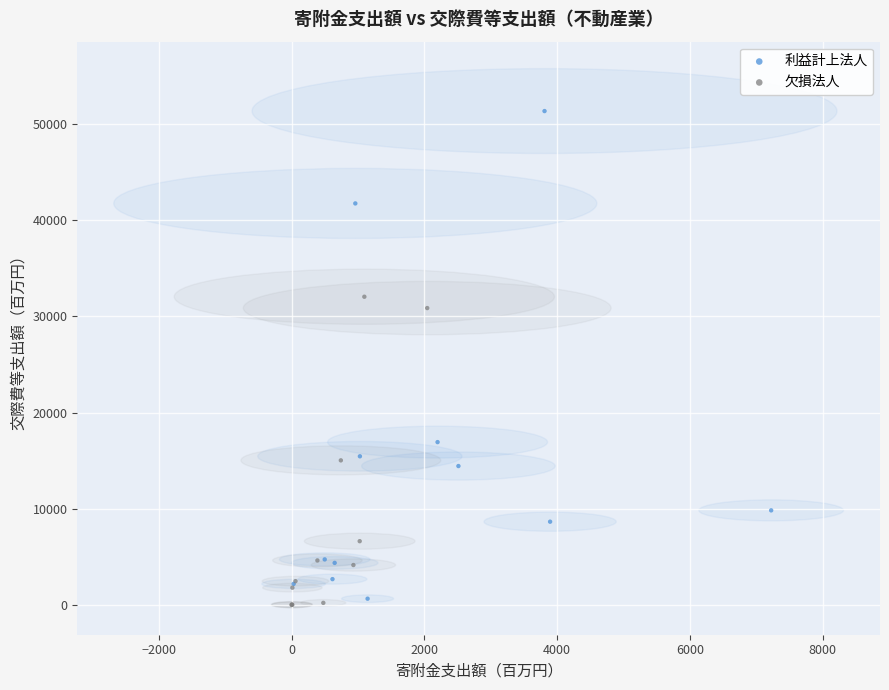

Which series contains the highest Y value?

利益計上法人